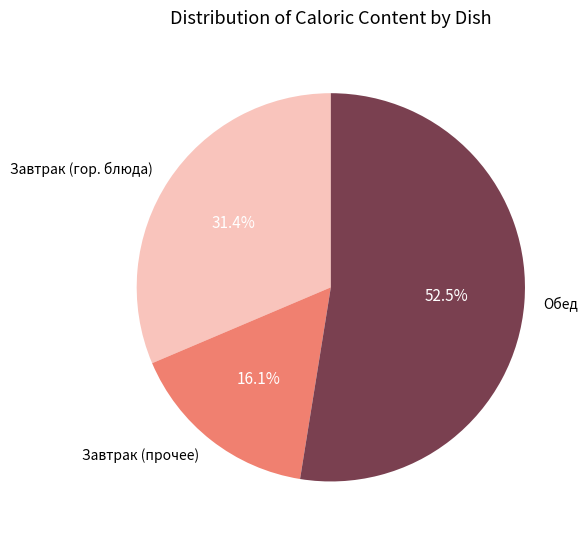

Count the number of slices in the pie.

3